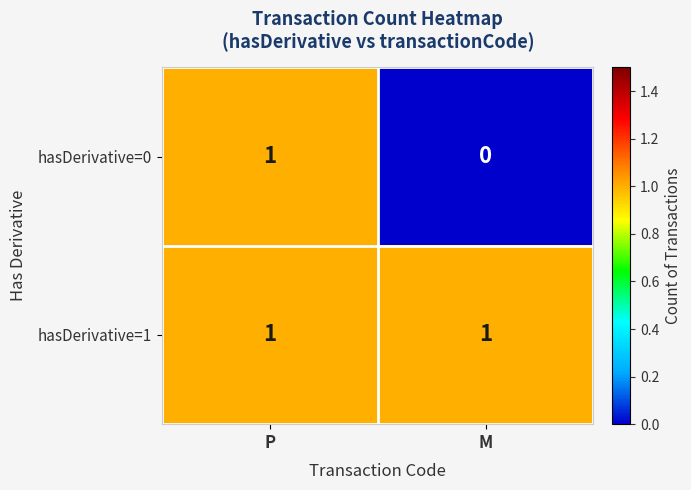

Rank the categories by hasDerivative=0 value from lowest to highest.

M, P